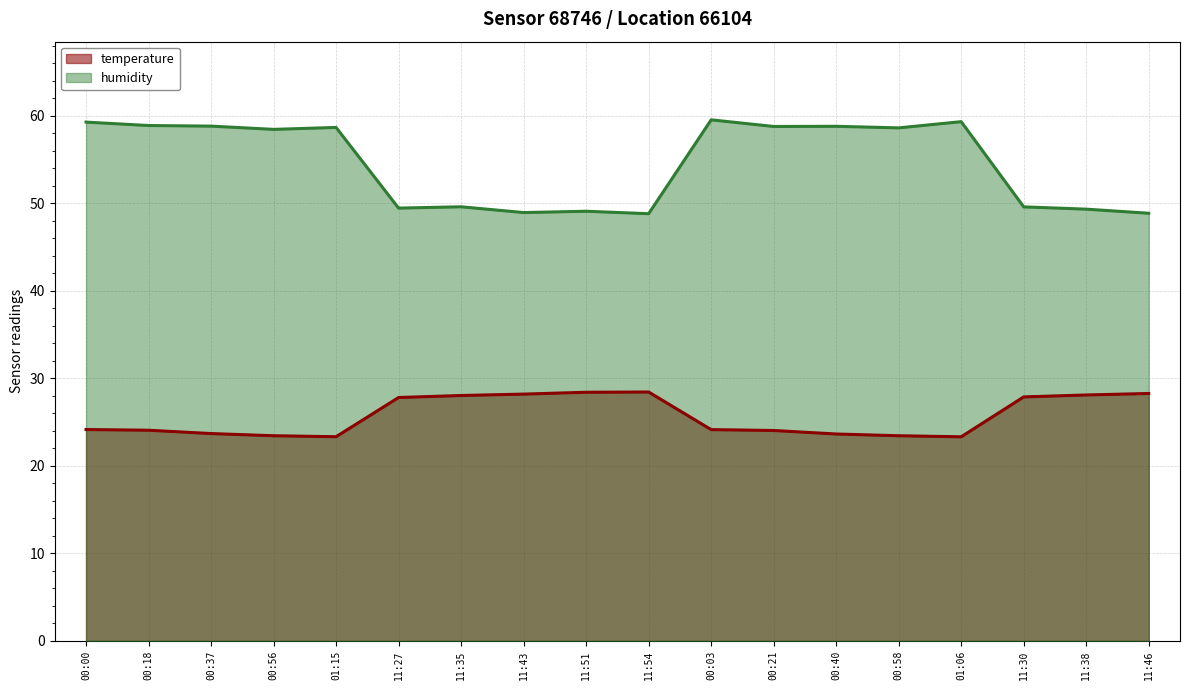

Which series has the largest total across all categories?

humidity